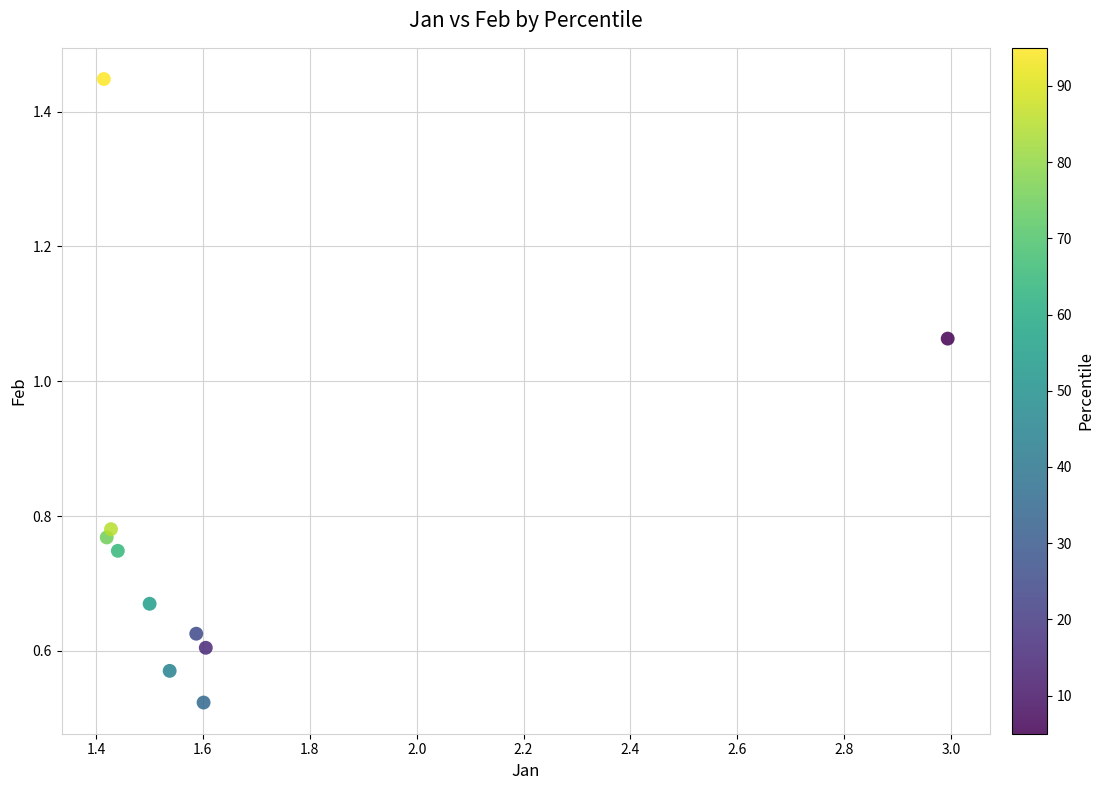

What is the average X value?

1.7